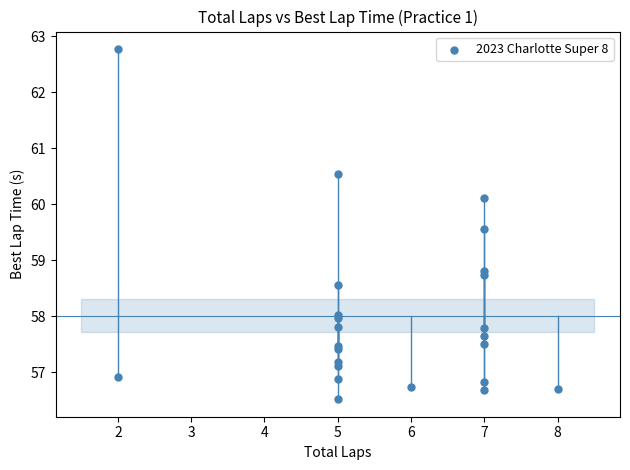

What Y value in the scatter plot is closest to 59?

58.8